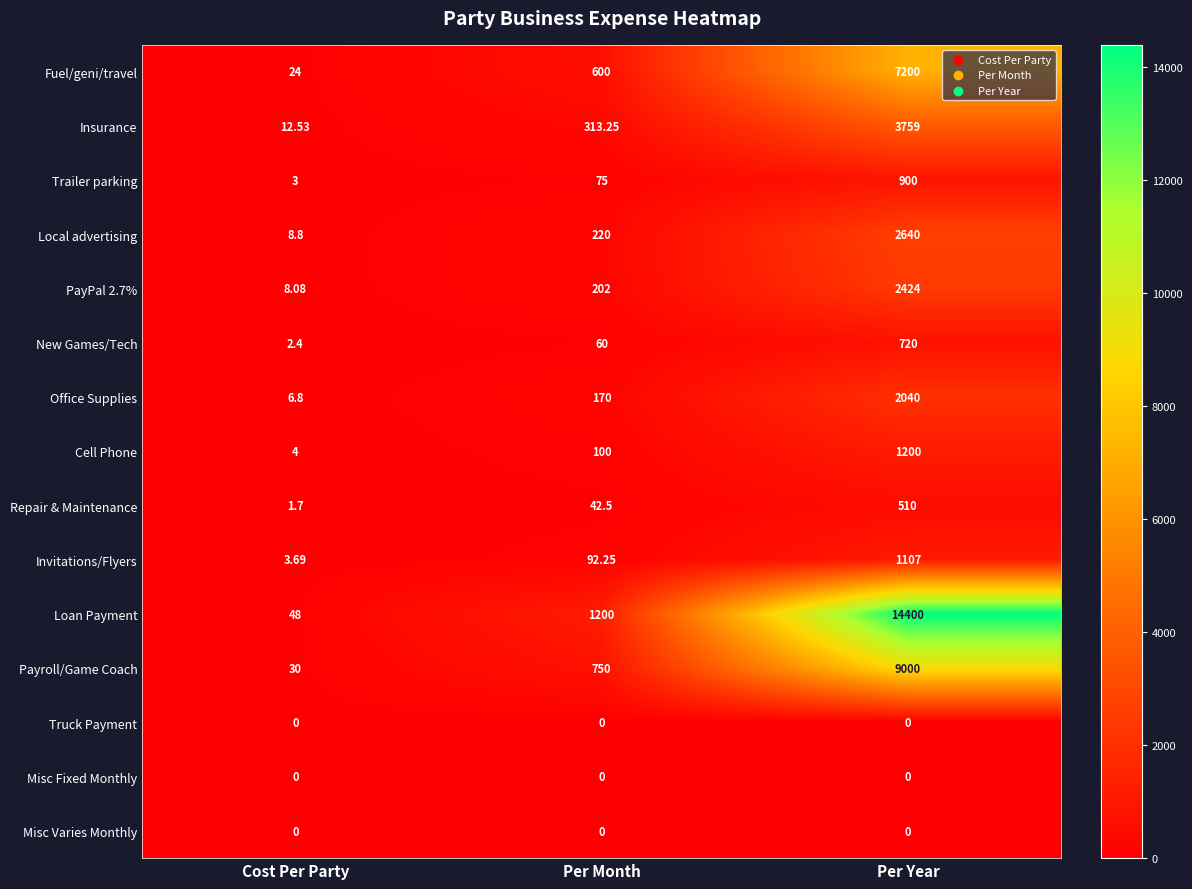

List the labels in order of Loan Payment value, largest first.

Per Year, Per Month, Cost Per Party